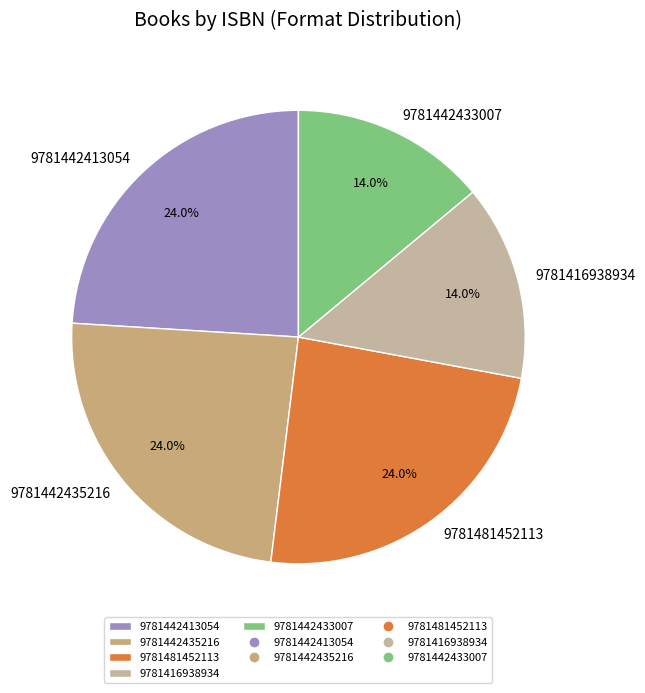

Is 9781481452113 the majority of the pie?

No